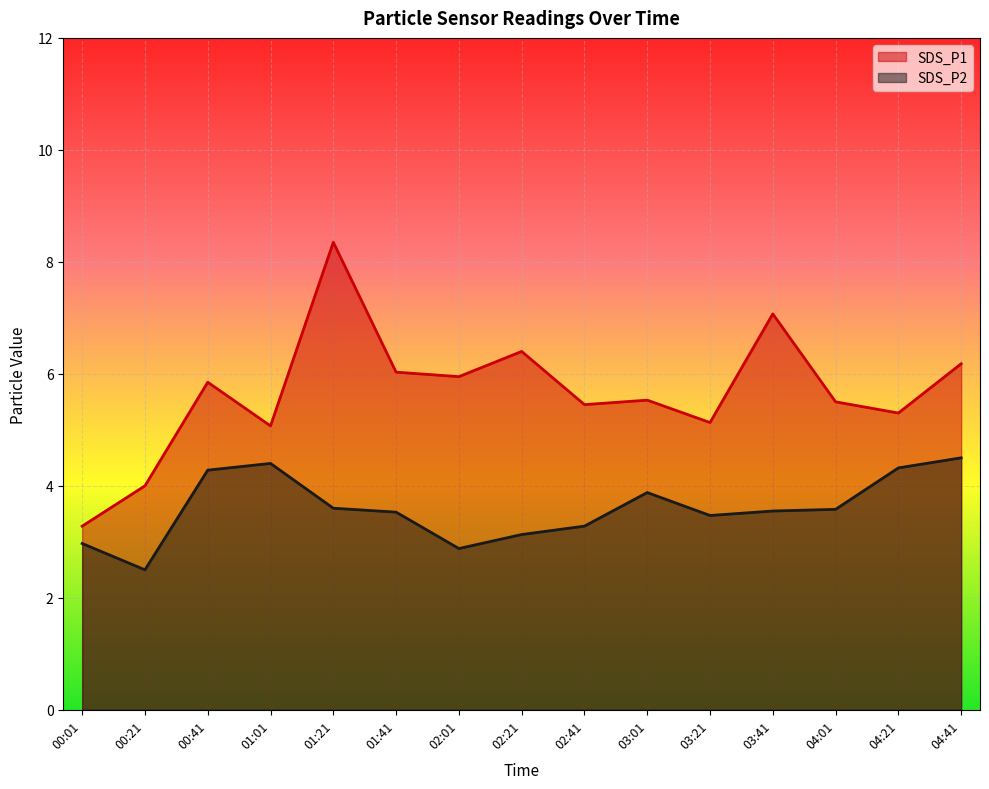

What are all the series names shown in the legend?

SDS_P1, SDS_P2